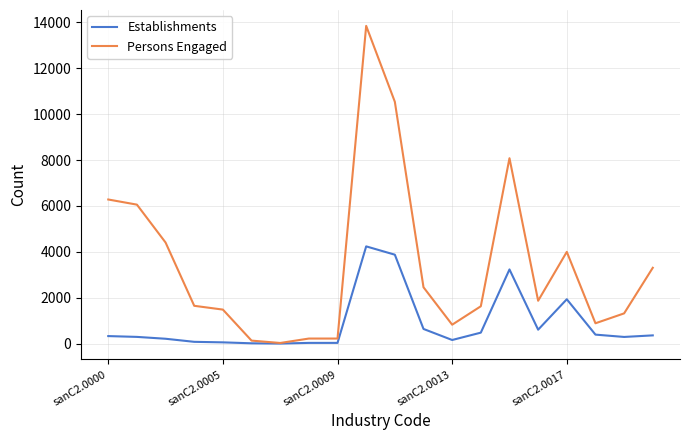

List the series in order of their peak value, highest first.

Persons Engaged, Establishments